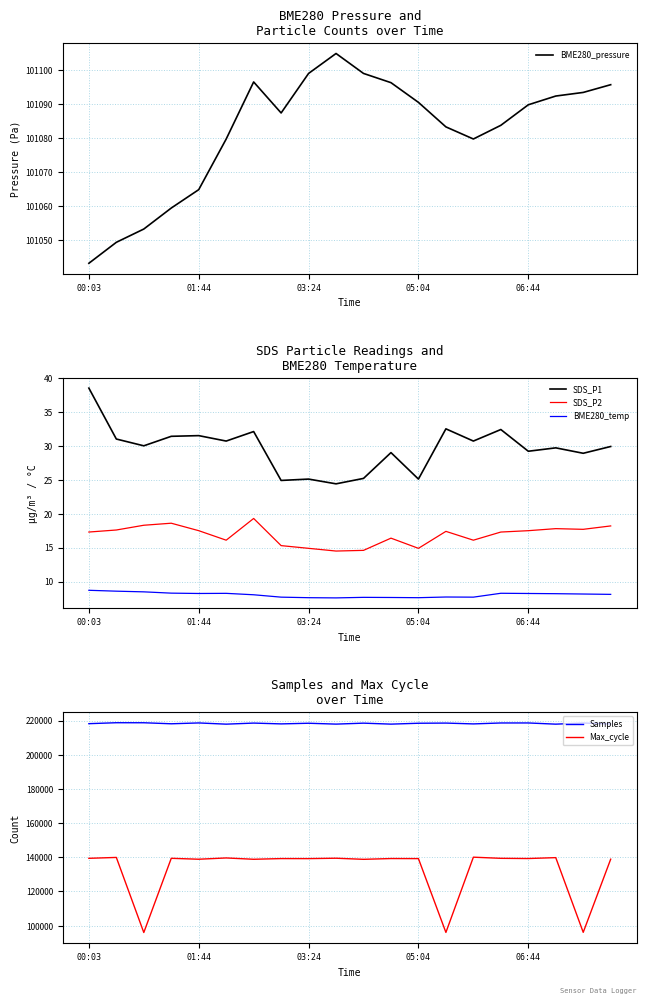

Read the BME280_temp value at 5.

8.3